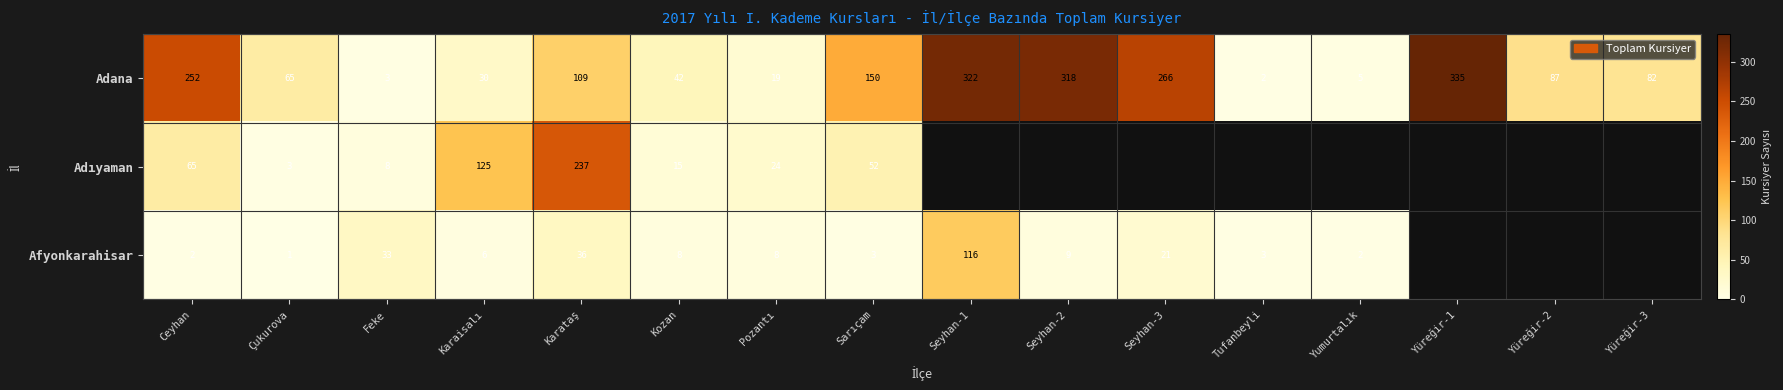

What is the total value across all series at Feke?

44